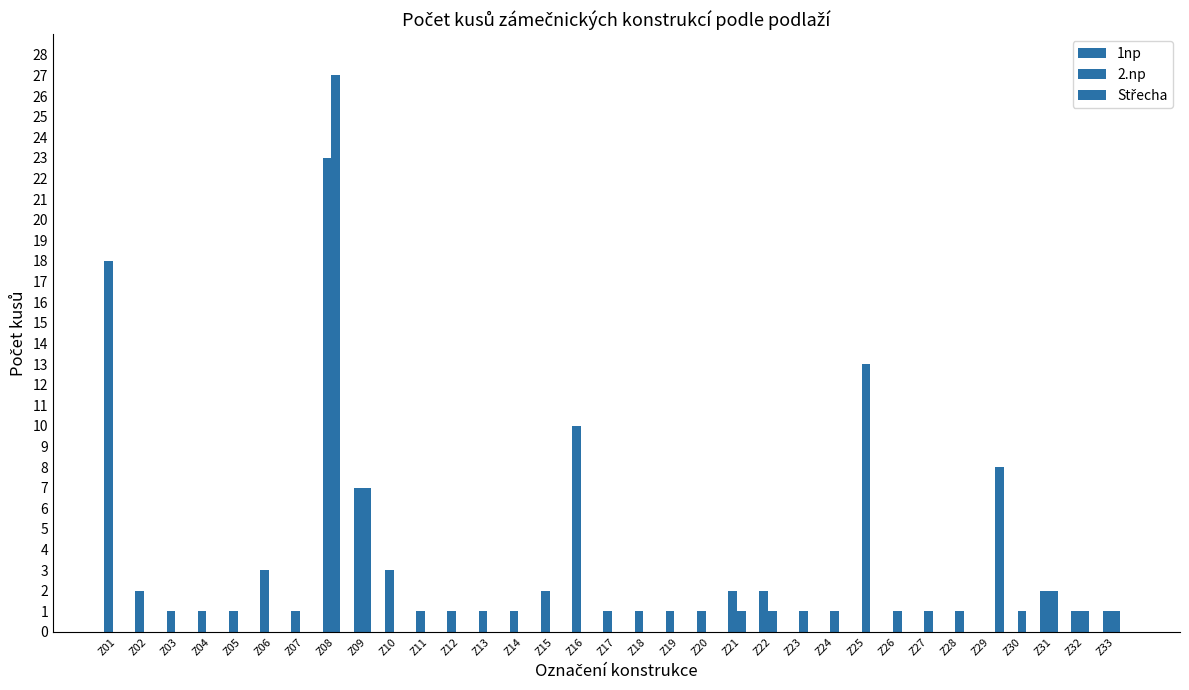

What is the spread (max minus min) of values at Z29?

8